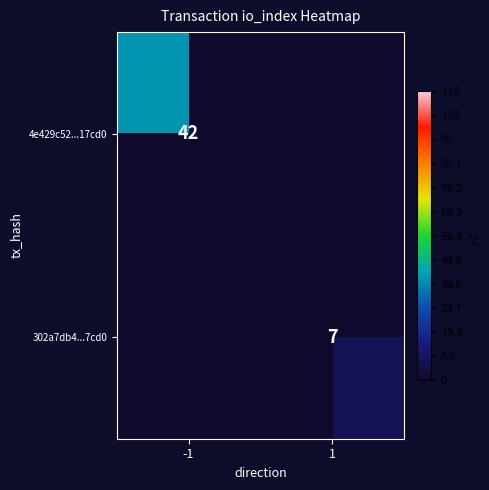

Is it true that 302a7db4...7cd0 equals 7 at 1?

True